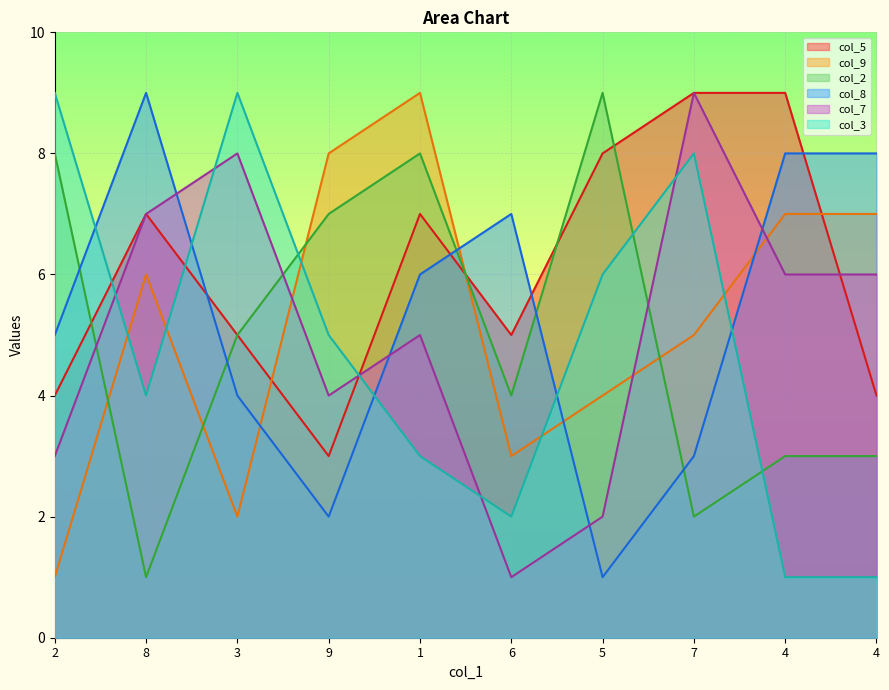

Which series has the largest total across all categories?

col_5